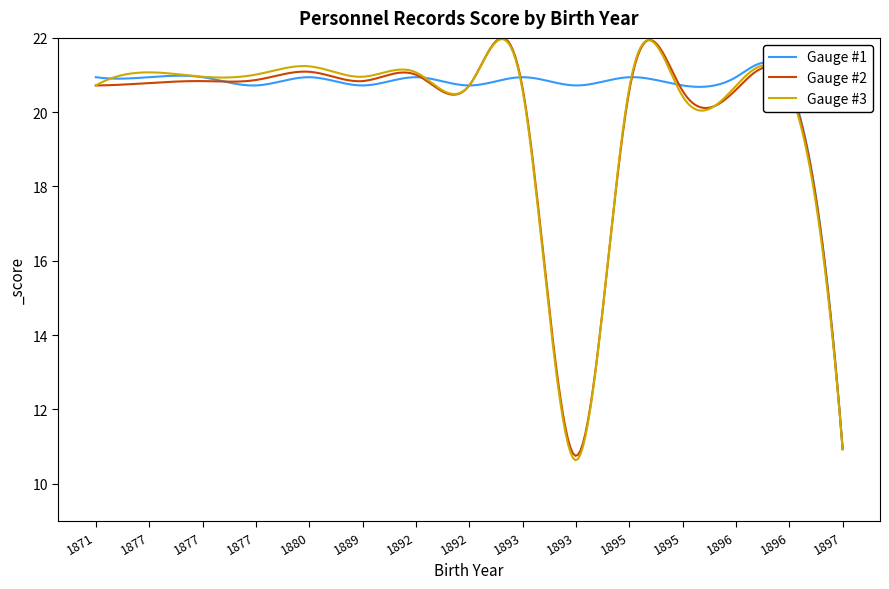

What is the sum of all Gauge #3 values?

5952.3